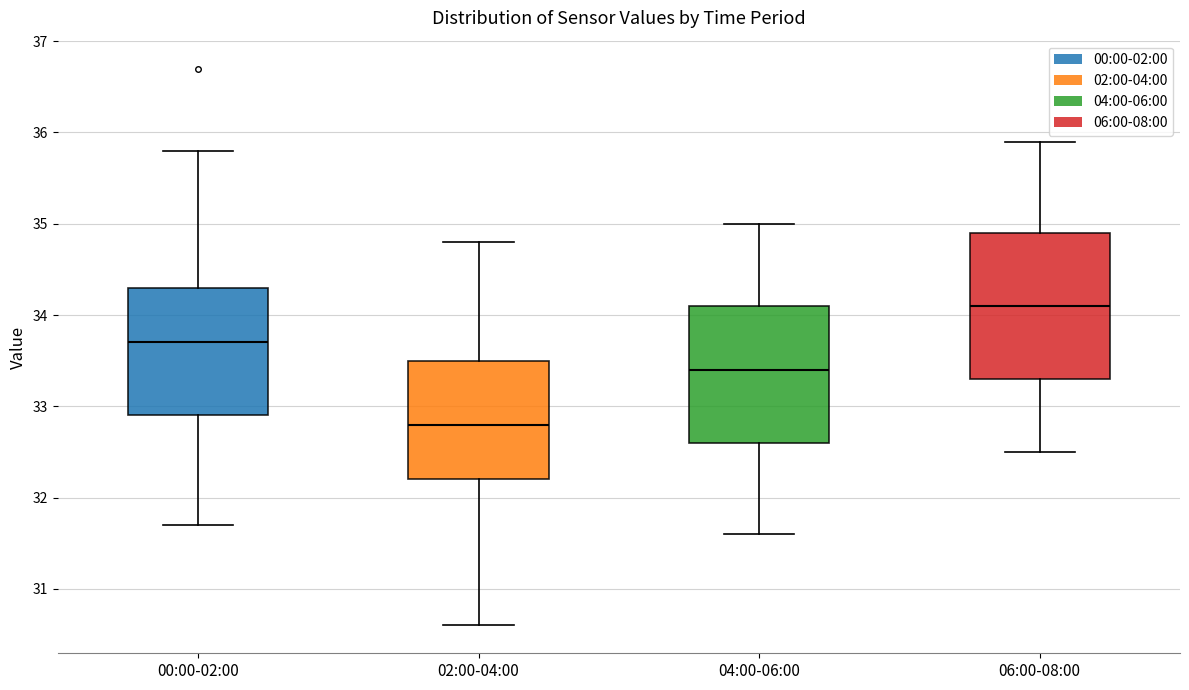

Where does the lower whisker of the box for 06:00-08:00 end on the y-axis? The values are not printed on the chart, so give them approximately, as read against the axis.

32.5